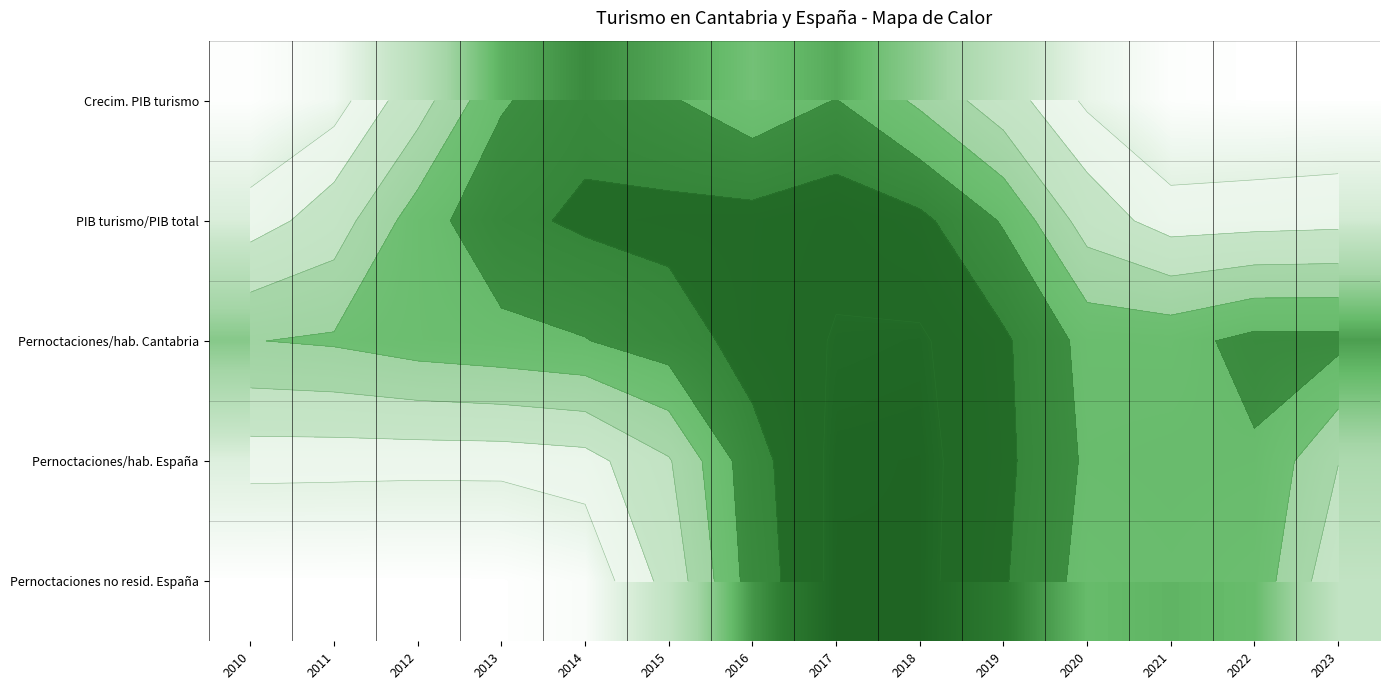

True or false: Pernoctaciones/hab. España has a value of 0.1 at 2012.

False